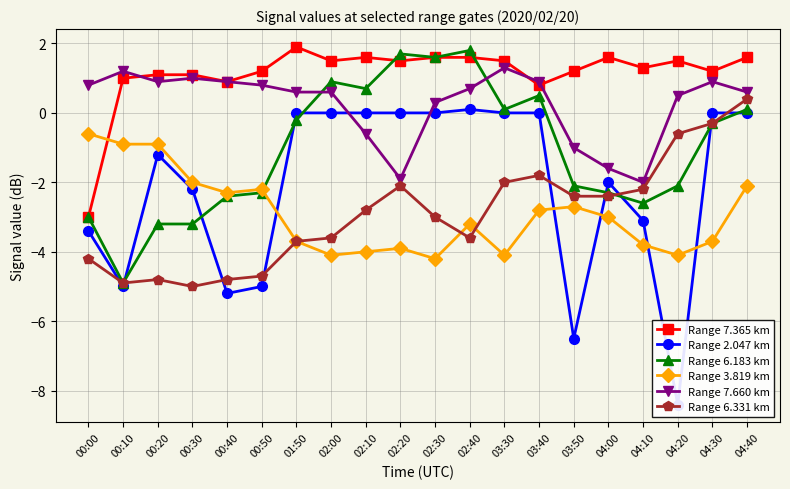

What is the highest value of the Range 6.331 km series?

0.4